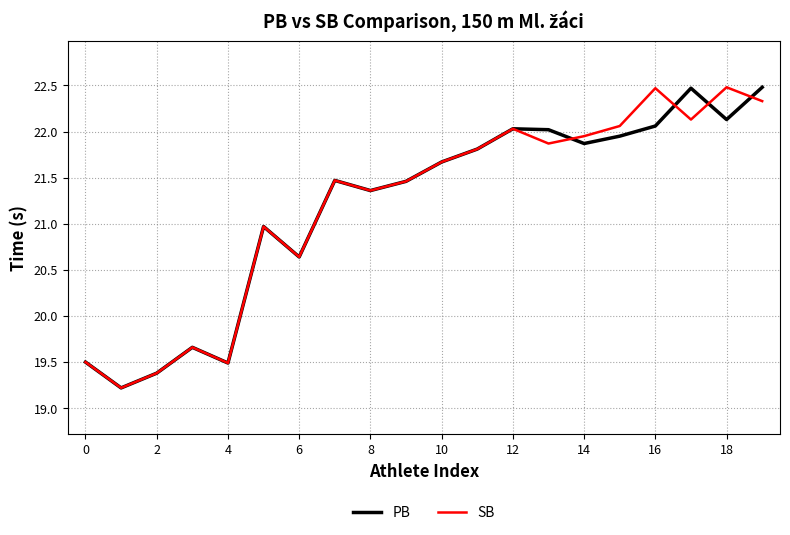

What is the smallest value displayed?

19.2